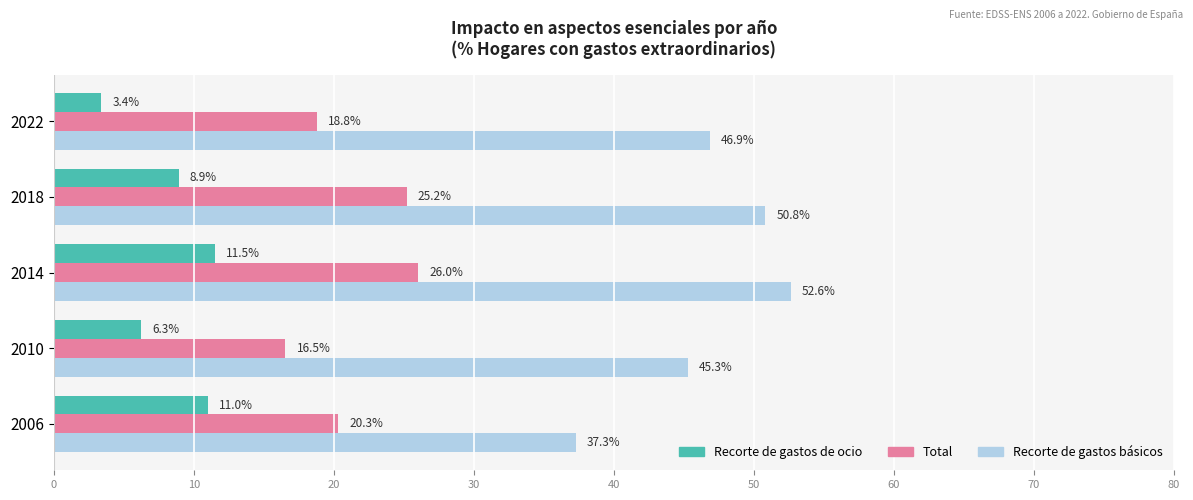

Where is Recorte de gastos básicos nearest to the value 44?

2010